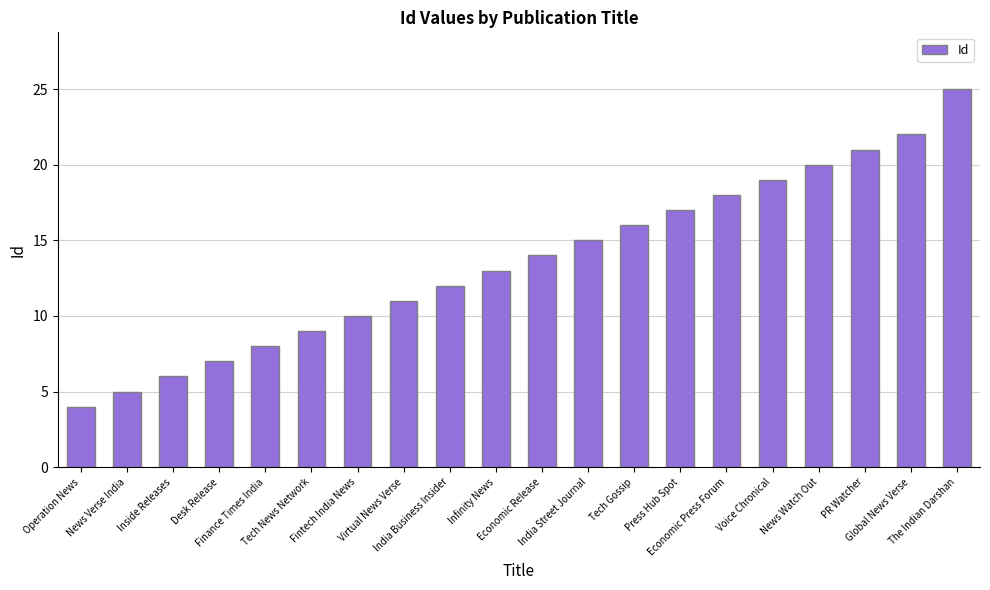

Does the chart contain stacked bars?

No